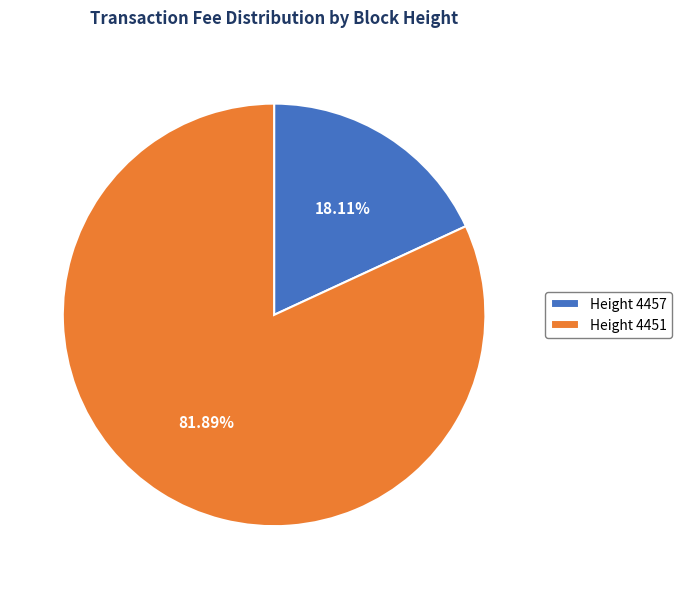

Does any single category account for the majority?

Yes